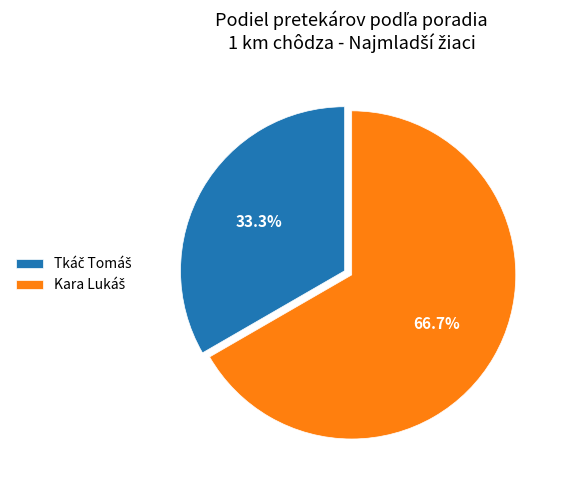

What percentage is NOT represented by Kara Lukáš?

33.3%